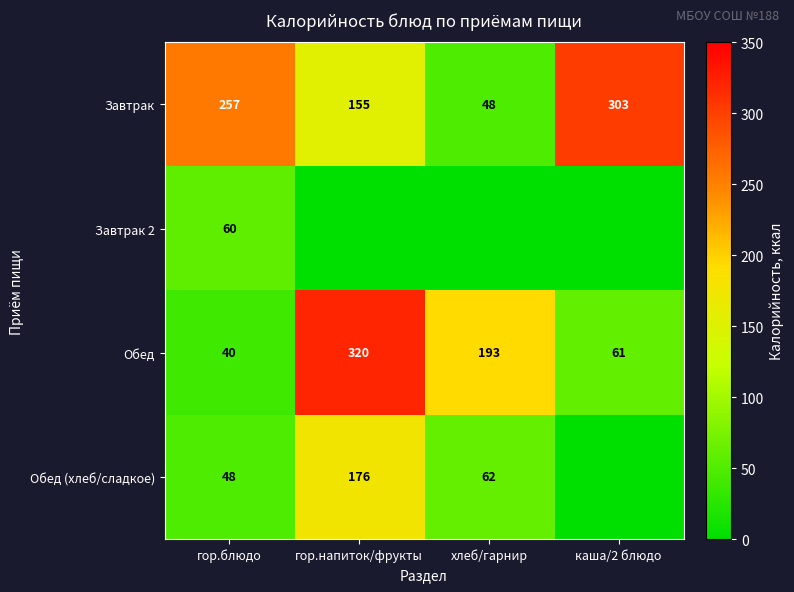

What is the average value of the Обед series?

154